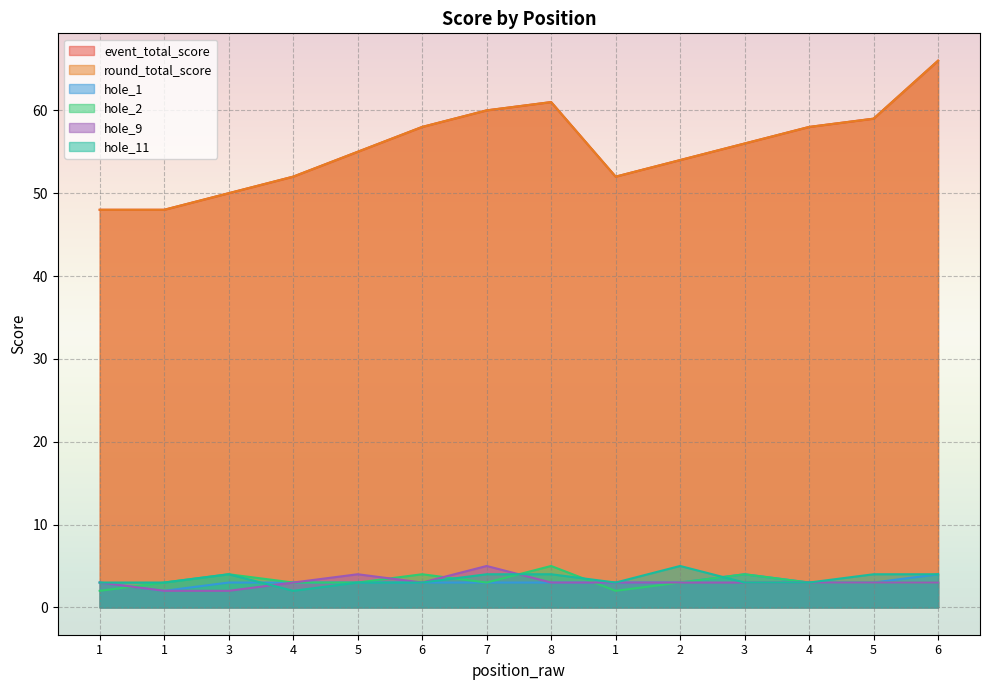

What is the label of the 6th point from the left?

6